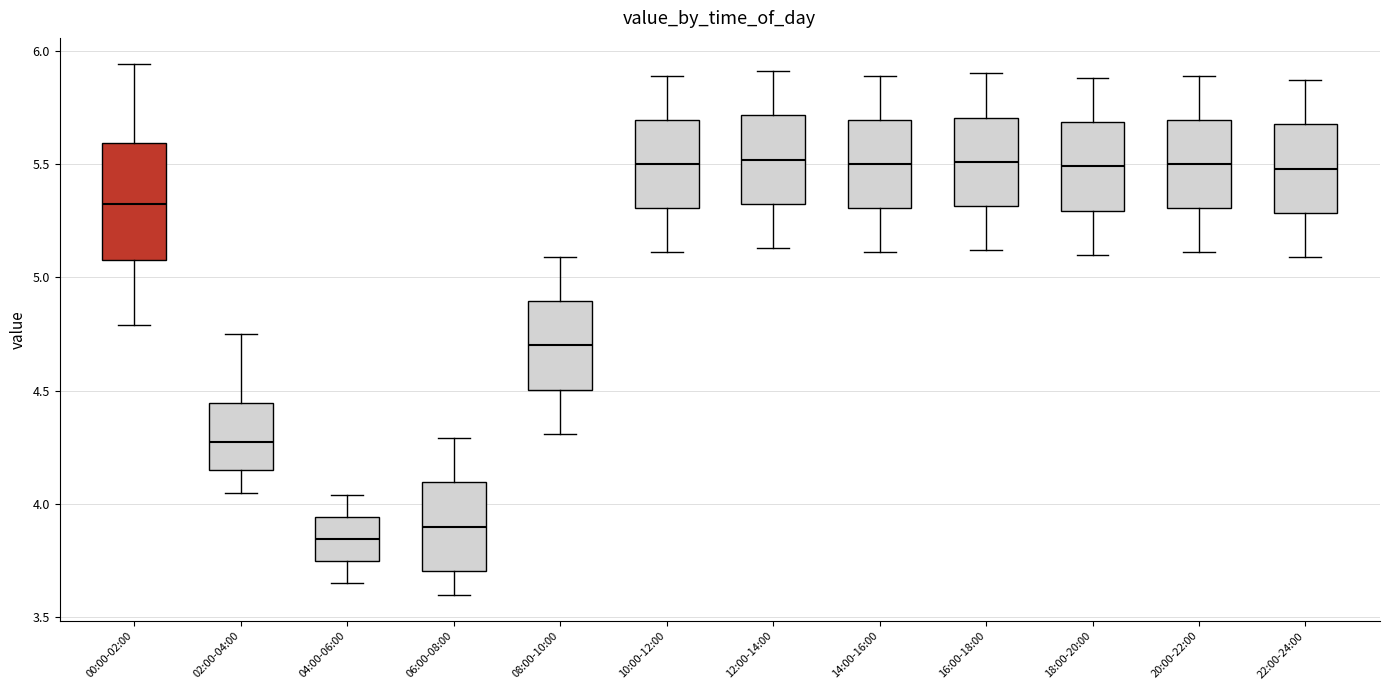

Where does the lower whisker of the box for 04:00-06:00 end on the y-axis? The values are not printed on the chart, so give them approximately, as read against the axis.

3.65